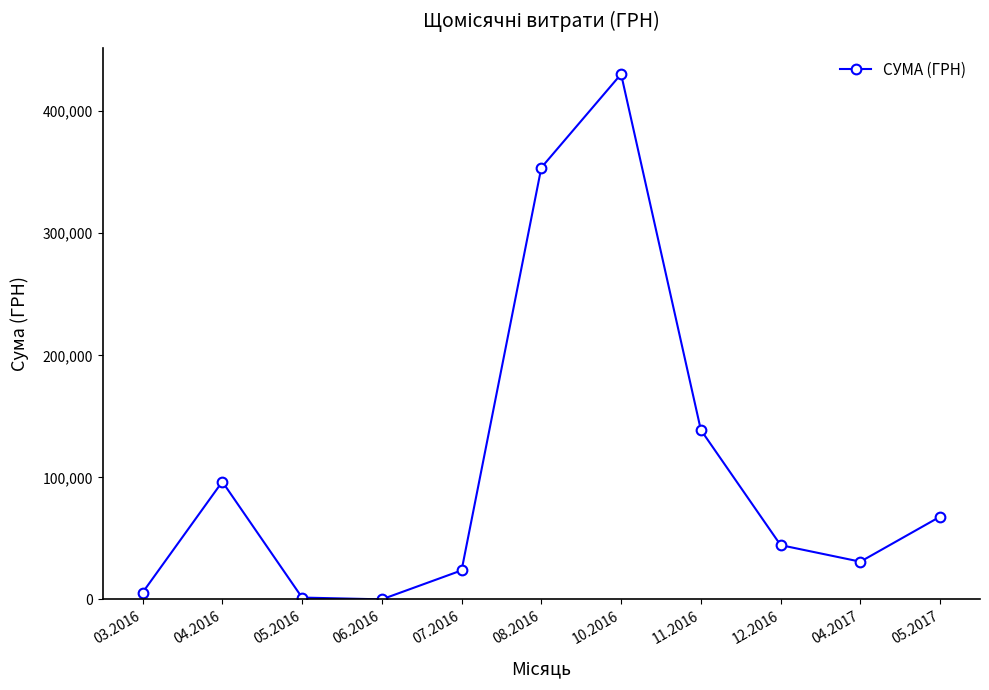

What is the maximum value shown in the chart?

430416.3